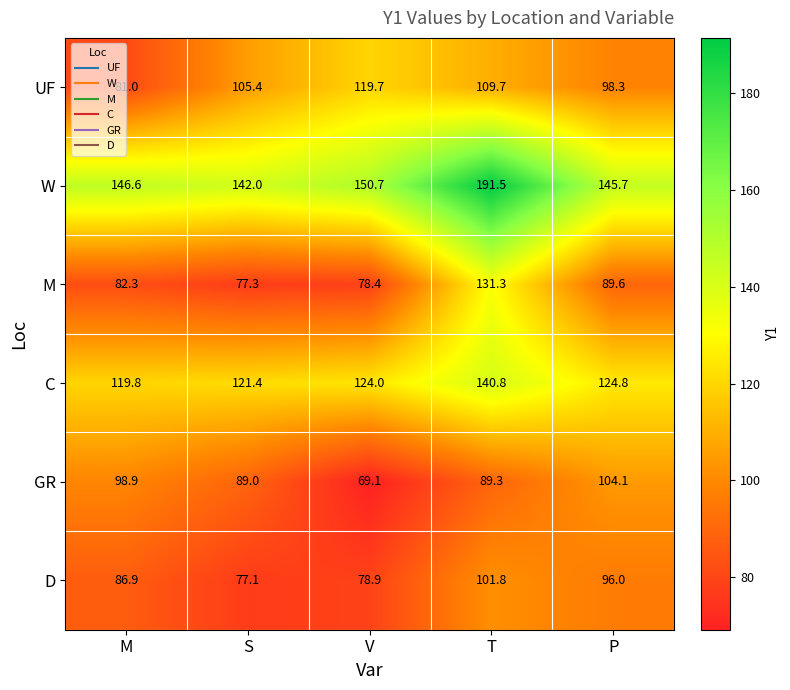

Is it true that D equals 78.9 at V?

True